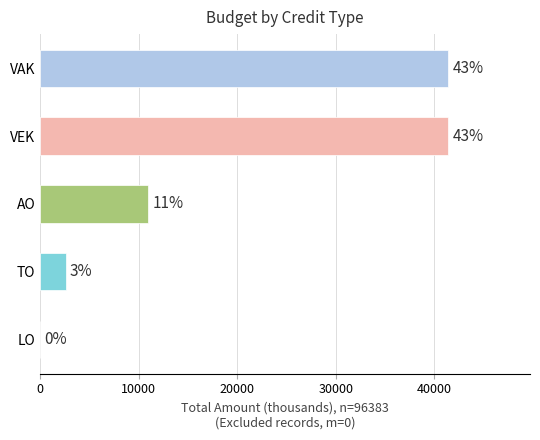

How many distinct data groups are displayed?

5